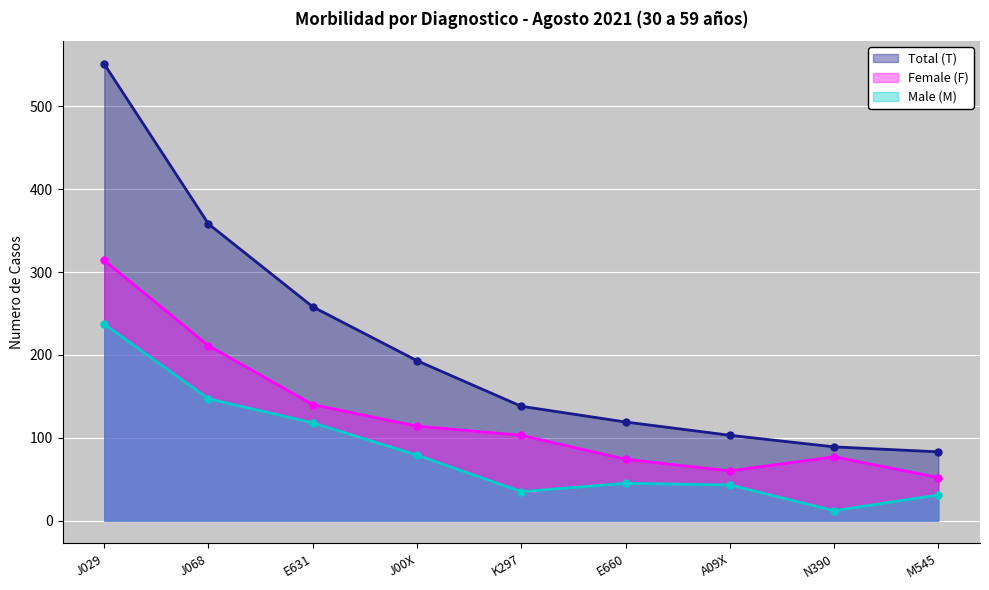

What value does the Male (M) series have at A09X?

43